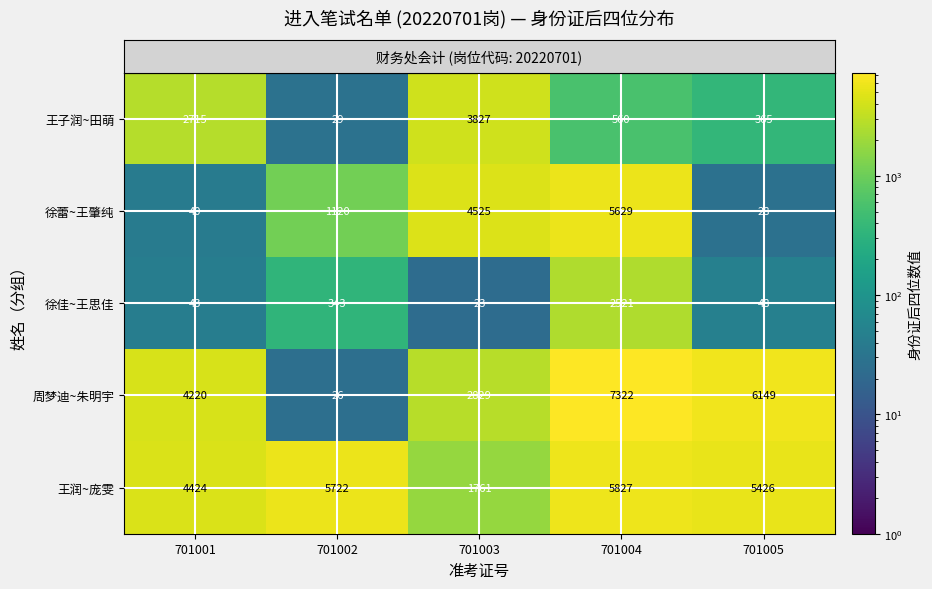

Is it true that 徐蕾~王肇纯 equals 40 at 701001?

True